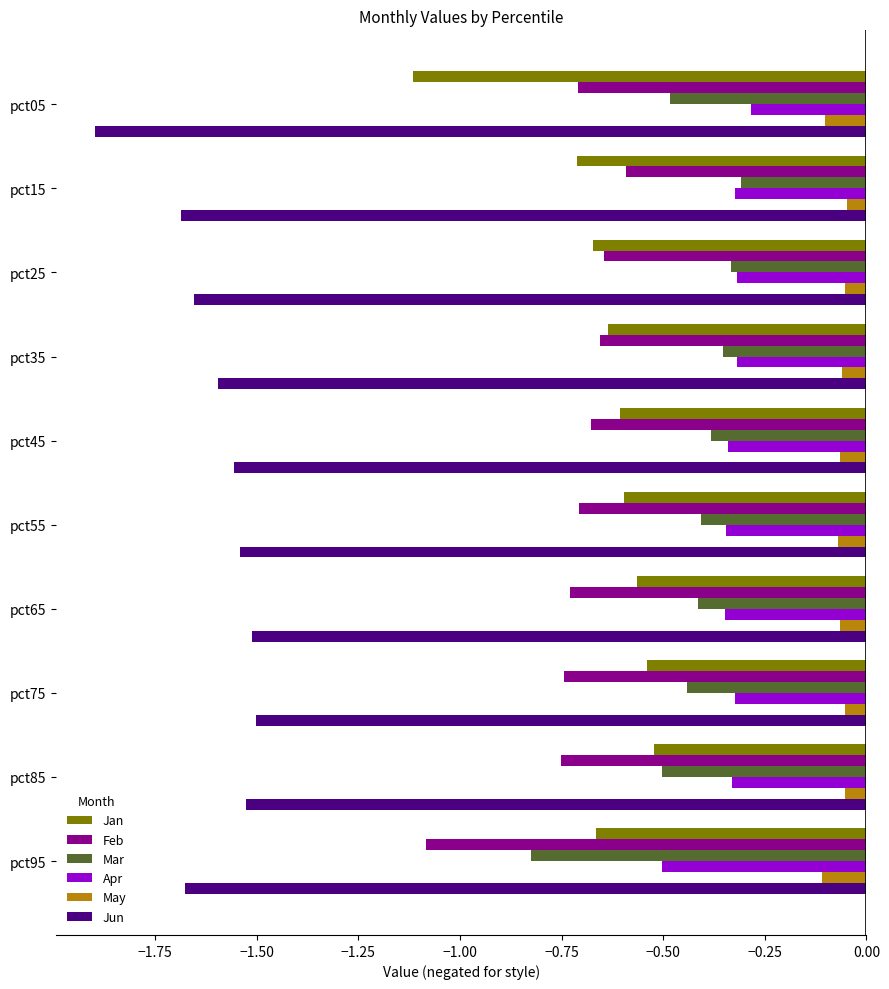

Is the value of Feb at pct25 greater than the value of Apr at pct95?

No